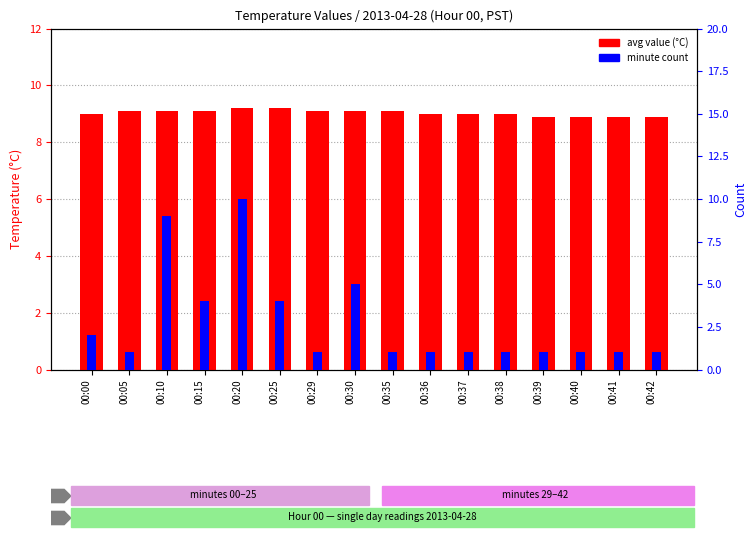

What is the difference between the avg value (°C) values at 00:00 and 00:10?

0.1